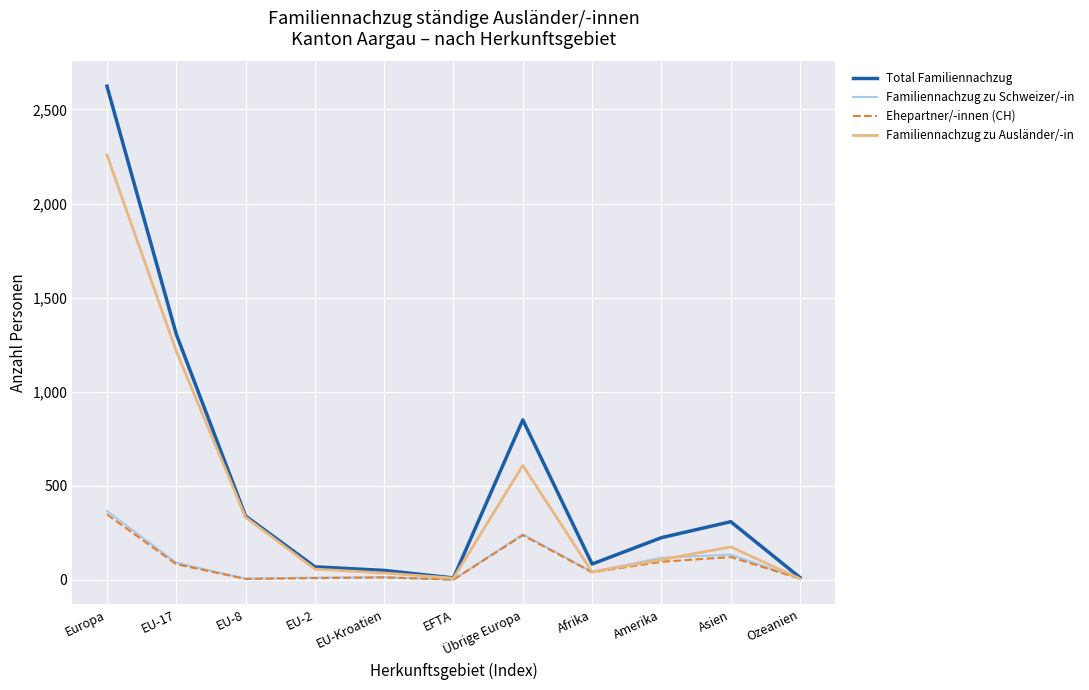

At which category is the sum across all series the highest?

Europa